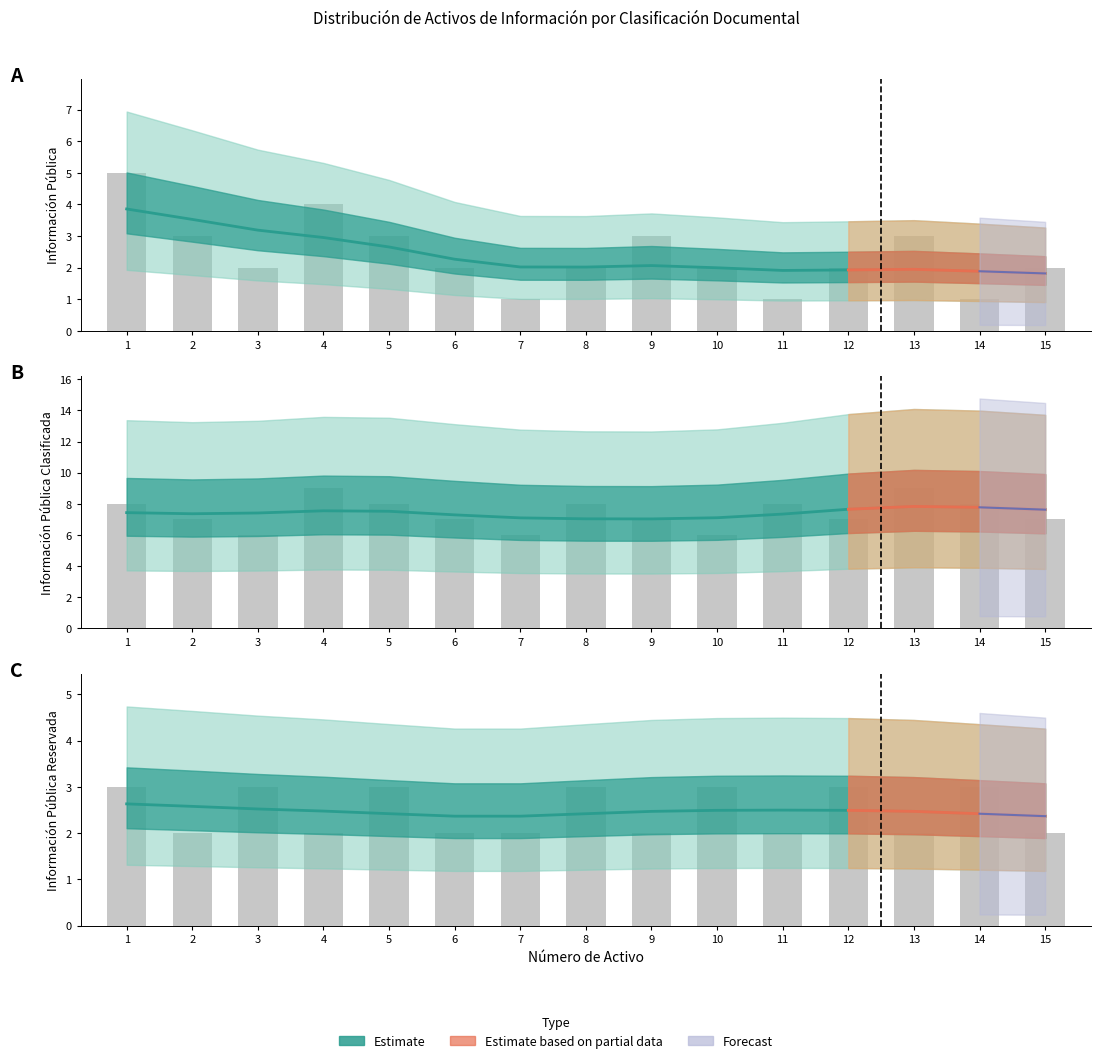

Reading left to right, extract all data points from this chart.

Información Pública: 5	3	2	4	3	2	1	2	3	2	1	2	3	1	2
Información Pública Clasificada: 8	7	6	9	8	7	6	8	7	6	8	7	9	8	7
Información Pública Reservada: 3	2	3	2	3	2	2	3	2	3	2	3	2	3	2